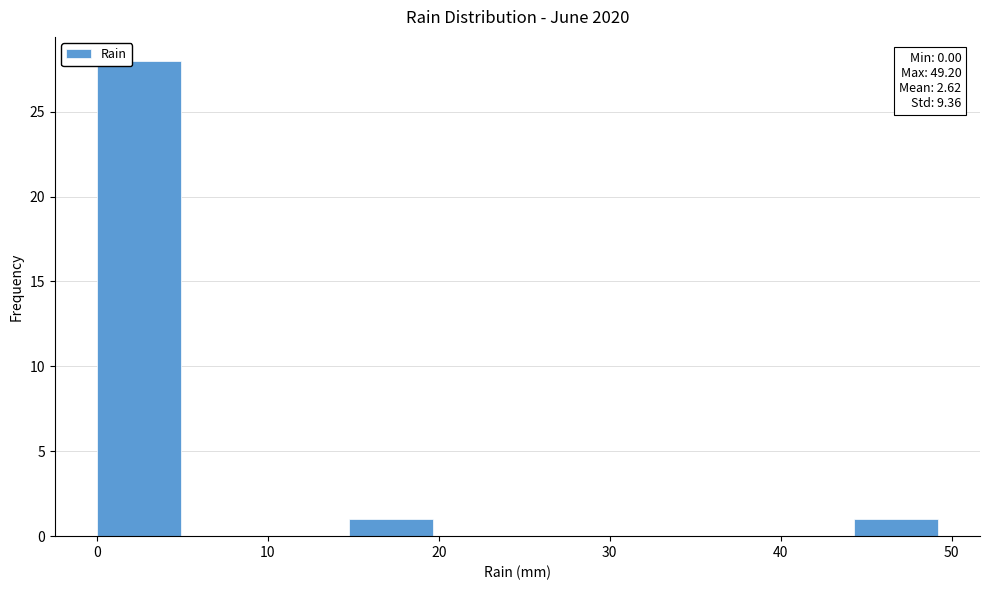

Over which range of the x-axis is the bar tallest?

0 to 5